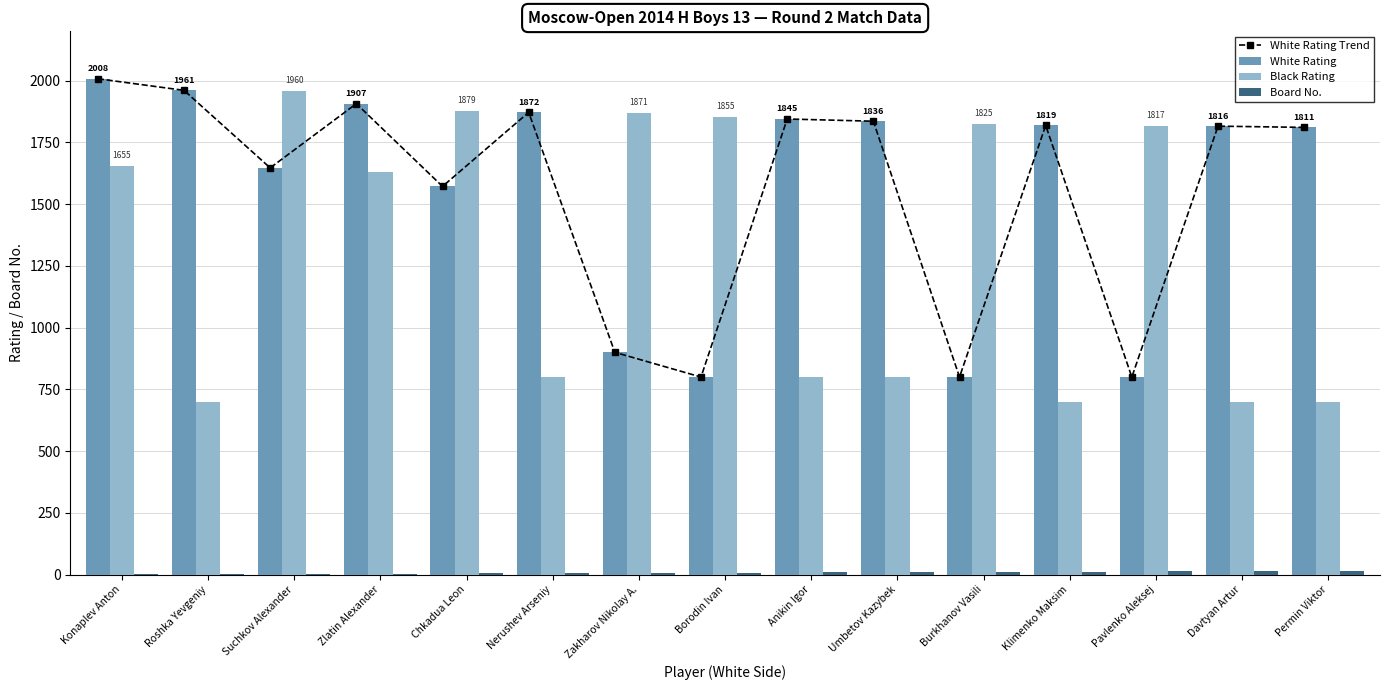

What is the difference between the highest and lowest values at Zlatin Alexander?

1903